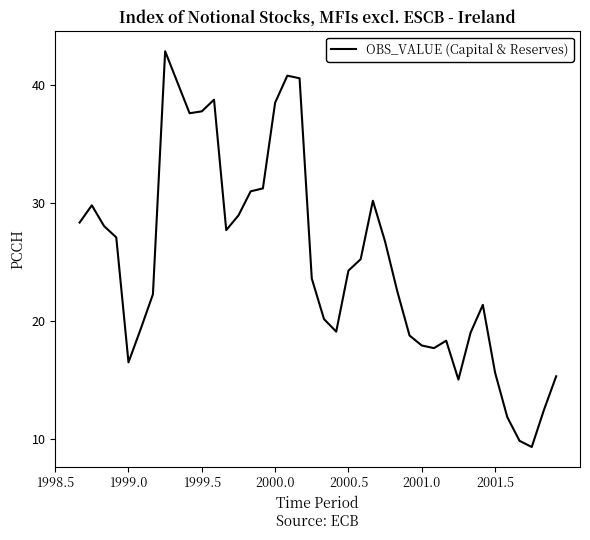

What is the smallest value displayed?

9.3